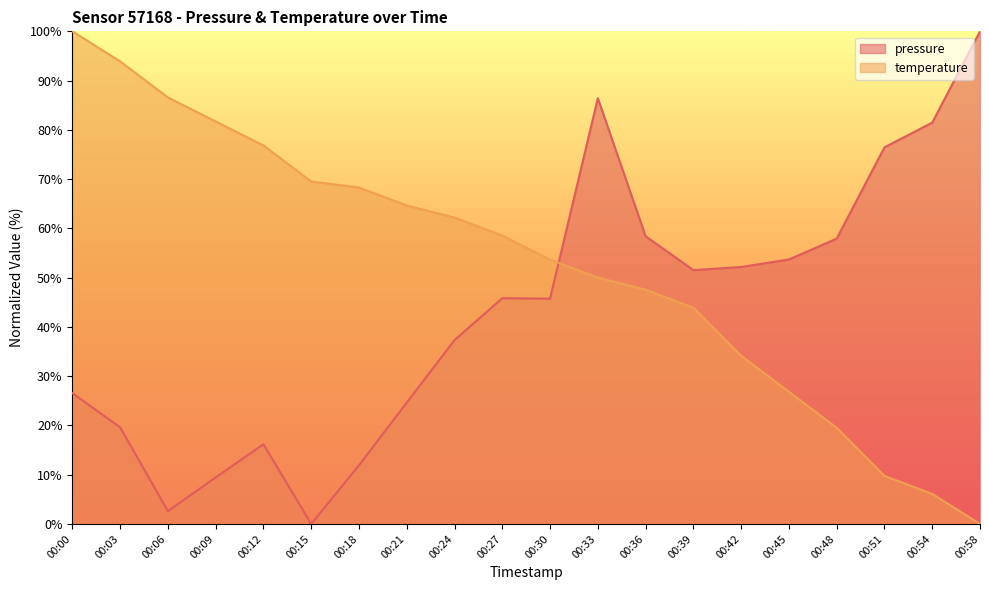

Rank the series at 00:42 from highest to lowest value.

pressure, temperature